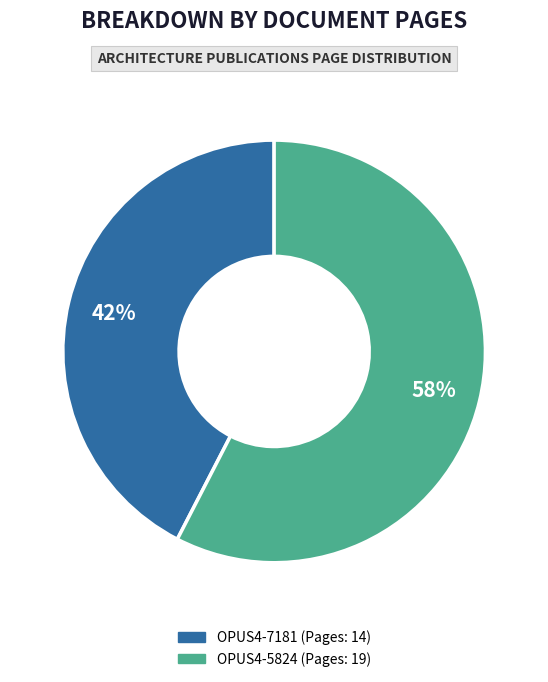

Rank the categories by value from lowest to highest.

OPUS4-7181, OPUS4-5824